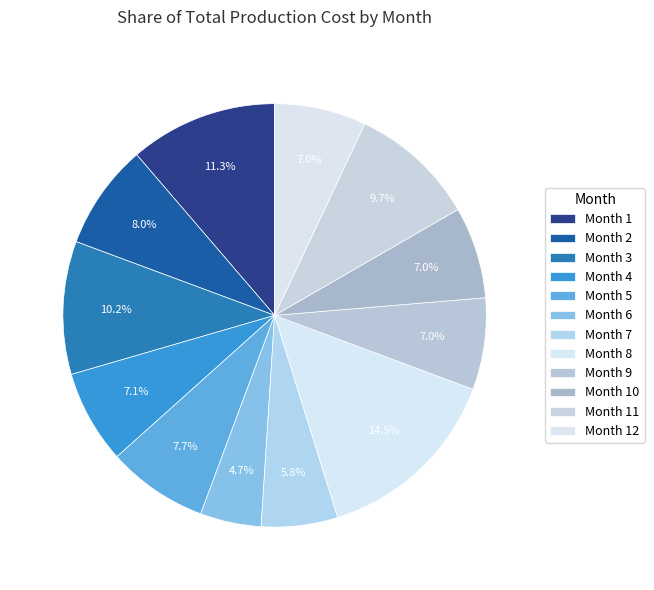

Count the number of slices in the pie.

12